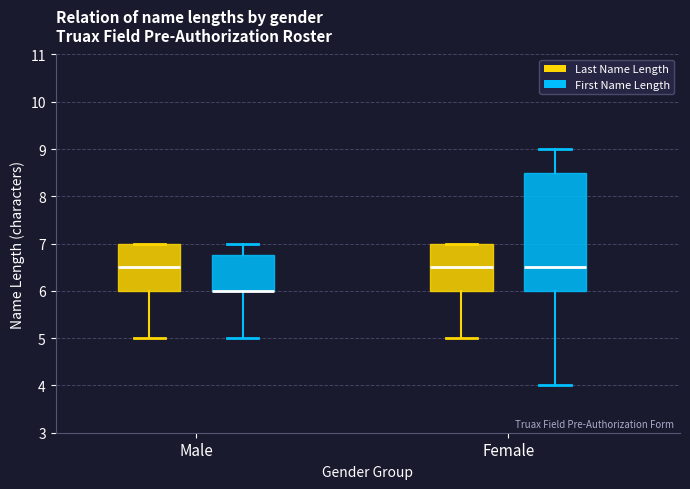

Comparing the boxes themselves (not the whiskers), which one is the tallest?

Female (First Name Length)